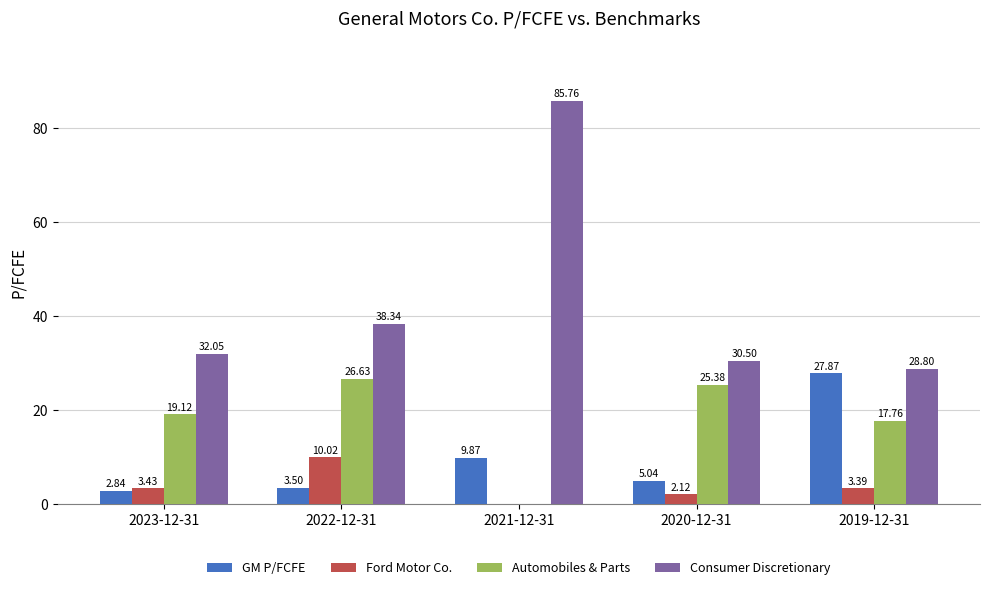

What is the sum of the Ford Motor Co. values at 2019-12-31 and 2023-12-31?

6.8